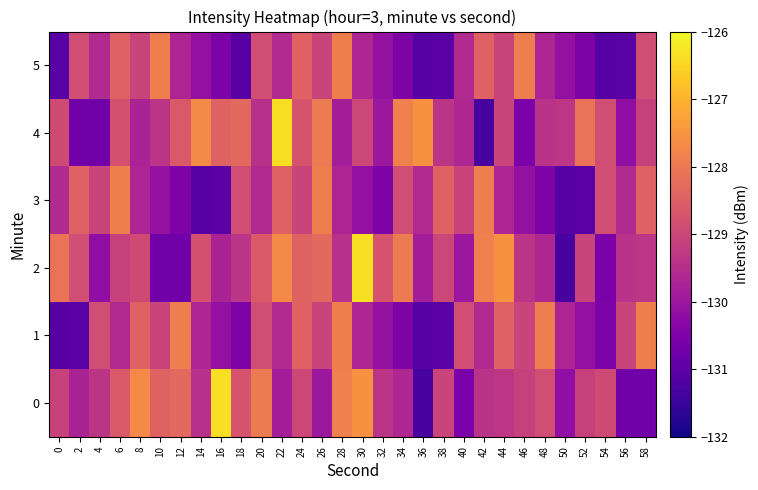

Reading left to right, extract all data points from this chart.

0: 0=-129.1	2=-129.7	4=-129.4	6=-128.6	8=-127.7	10=-128.4	12=-128.3	14=-129.4	16=-126.4	18=-128.7	20=-128.0	22=-129.9	24=-129.0	26=-130.0	28=-127.9	30=-127.5	32=-129.4	34=-129.7	36=-131.3	38=-129.1	40=-130.5	42=-129.4	44=-129.3	46=-129.1	48=-128.9	50=-130.2	52=-129.1	54=-128.9	56=-130.7	58=-130.7
1: 0=-131.1	2=-131.1	4=-128.9	6=-129.6	8=-128.5	10=-129.1	12=-127.9	14=-129.7	16=-130.1	18=-130.5	20=-128.9	22=-129.6	24=-128.5	26=-129.1	28=-127.9	30=-129.7	32=-130.1	34=-130.5	36=-131.1	38=-131.1	40=-128.9	42=-129.6	44=-128.5	46=-129.1	48=-127.9	50=-129.7	52=-130.1	54=-130.5	56=-129.1	58=-127.9
2: 0=-128.1	2=-128.9	4=-130.2	6=-129.1	8=-128.9	10=-130.7	12=-130.7	14=-128.8	16=-129.7	18=-129.4	20=-128.6	22=-127.7	24=-128.4	26=-128.3	28=-129.4	30=-126.4	32=-128.7	34=-128.0	36=-129.9	38=-129.0	40=-130.0	42=-127.9	44=-127.5	46=-129.4	48=-129.7	50=-131.3	52=-129.1	54=-130.5	56=-129.4	58=-129.3
3: 0=-129.6	2=-128.5	4=-129.1	6=-127.9	8=-129.7	10=-130.1	12=-130.5	14=-131.1	16=-131.1	18=-128.9	20=-129.6	22=-128.5	24=-129.1	26=-127.9	28=-129.7	30=-130.1	32=-130.5	34=-128.9	36=-129.6	38=-128.5	40=-129.1	42=-127.9	44=-129.7	46=-130.1	48=-130.5	50=-131.1	52=-131.1	54=-128.9	56=-129.6	58=-128.5
4: 0=-128.9	2=-130.7	4=-130.7	6=-128.8	8=-129.7	10=-129.4	12=-128.6	14=-127.7	16=-128.4	18=-128.3	20=-129.4	22=-126.4	24=-128.7	26=-128.0	28=-129.9	30=-129.0	32=-130.0	34=-127.9	36=-127.5	38=-129.4	40=-129.7	42=-131.3	44=-129.1	46=-130.5	48=-129.4	50=-129.3	52=-128.1	54=-128.9	56=-130.2	58=-129.1
5: 0=-131.1	2=-128.9	4=-129.6	6=-128.5	8=-129.1	10=-127.9	12=-129.7	14=-130.1	16=-130.5	18=-131.1	20=-128.9	22=-129.6	24=-128.5	26=-129.1	28=-127.9	30=-129.7	32=-130.1	34=-130.5	36=-131.1	38=-131.1	40=-129.6	42=-128.5	44=-129.1	46=-127.9	48=-129.7	50=-130.1	52=-130.5	54=-131.1	56=-131.1	58=-128.9